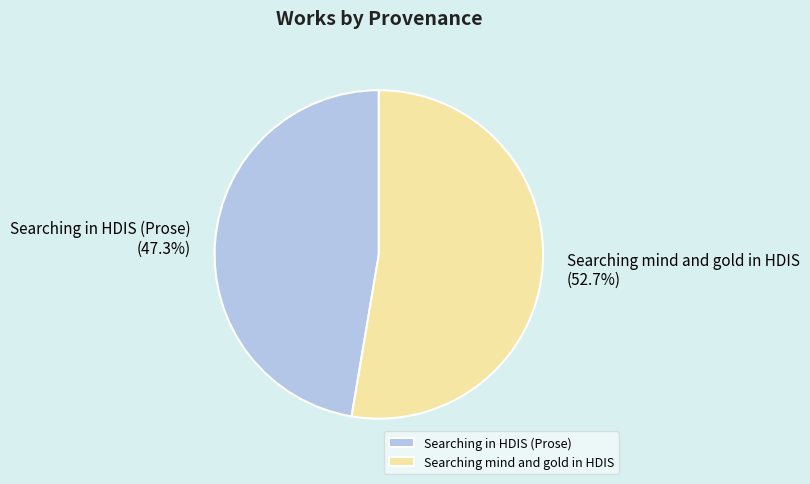

True or false: Searching in HDIS (Prose) accounts for 47% of the total.

True